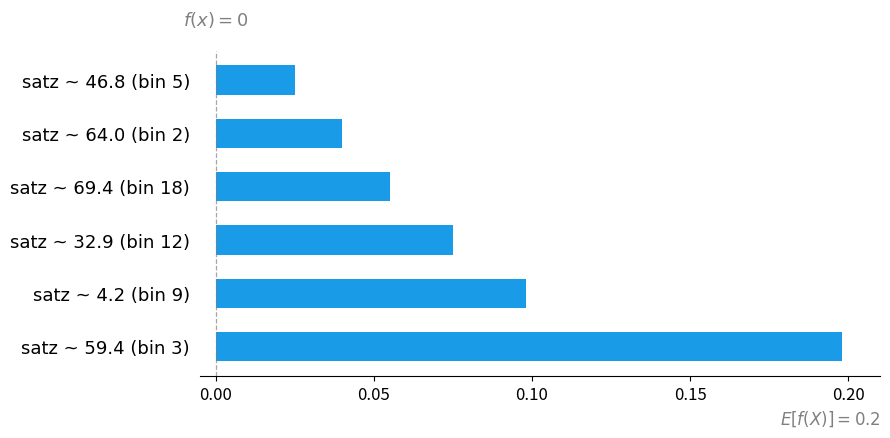

Count the values in the range 0 to 1.

6